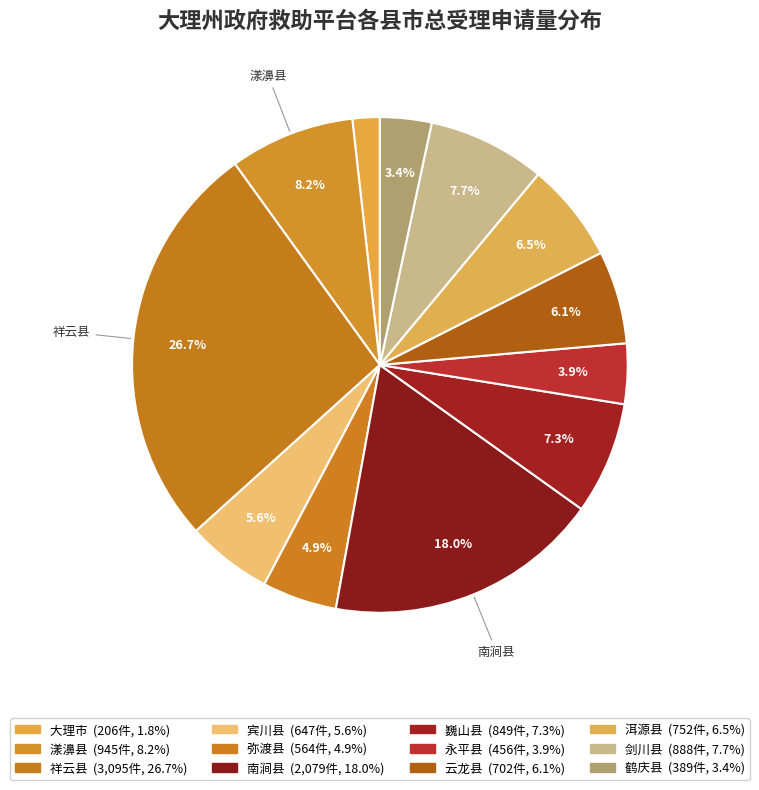

Combined, what portion of the pie is 弥渡县 and 洱源县?

11.4%